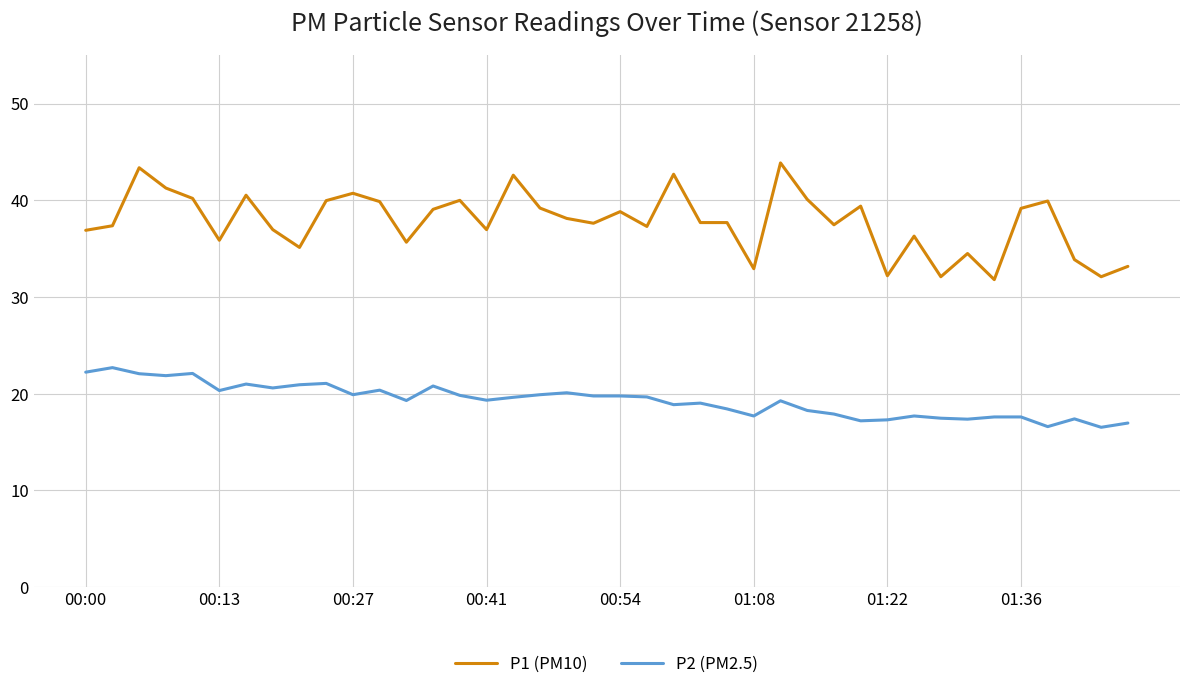

True or false: P2 (PM2.5) and P1 (PM10) cross at least once.

False